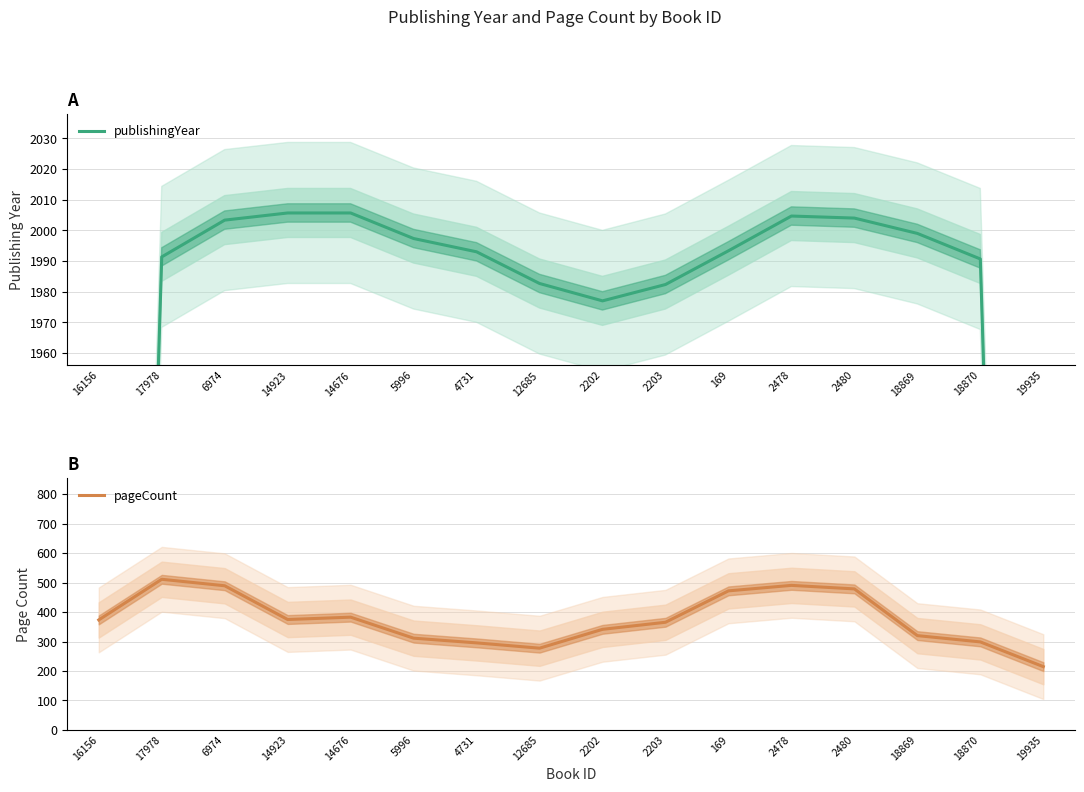

At 2480, list the series in order from smallest to largest.

pageCount, publishingYear